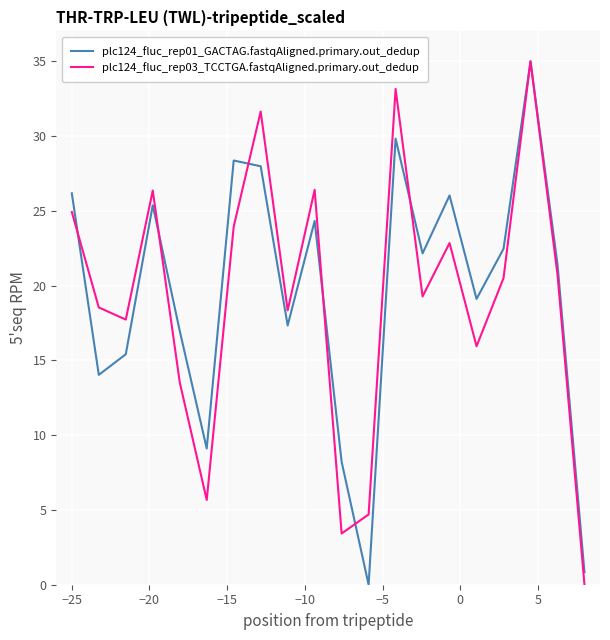

What is the highest value of the plc124_fluc_rep01_GACTAG.fastqAligned.primary.out_dedup series?

35.0